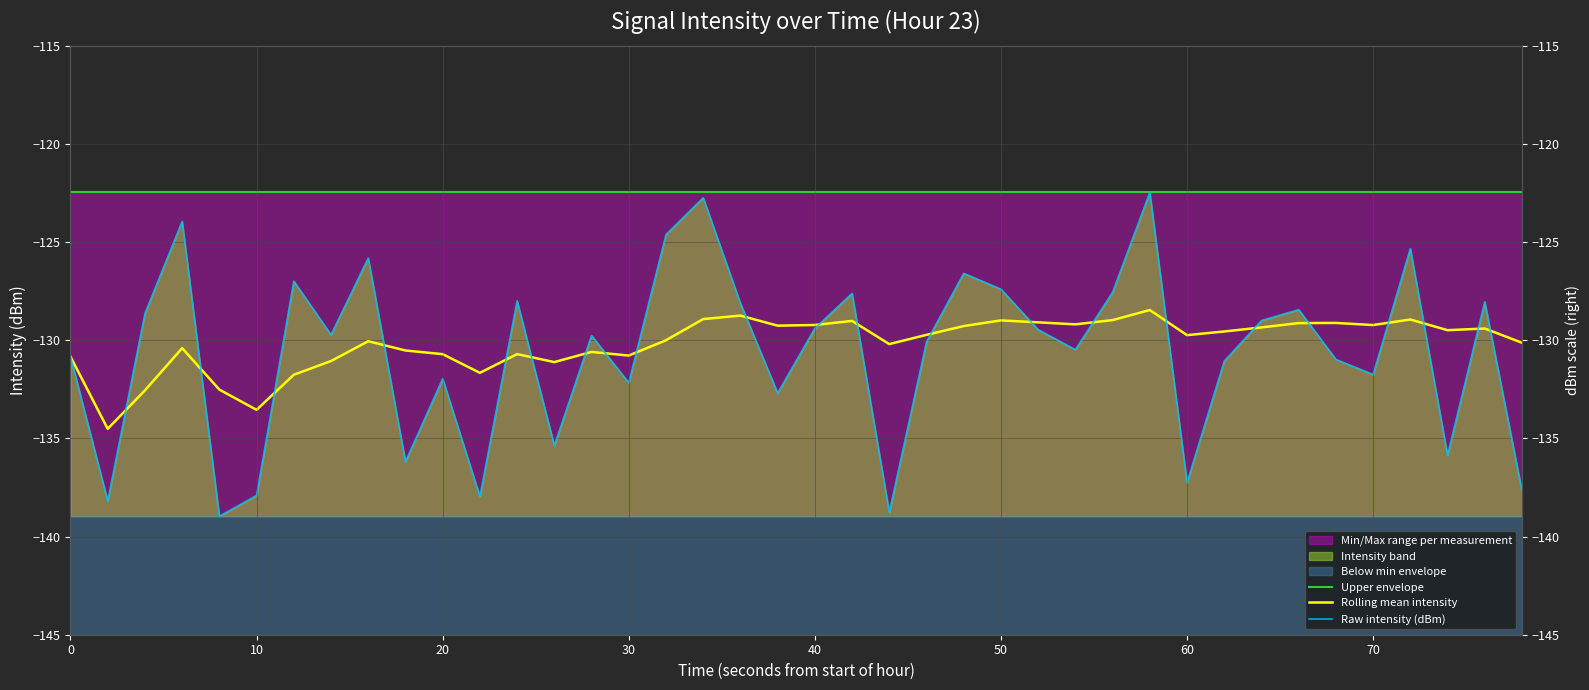

Is it true that Raw intensity (dBm) equals -210.6 at 18?

False